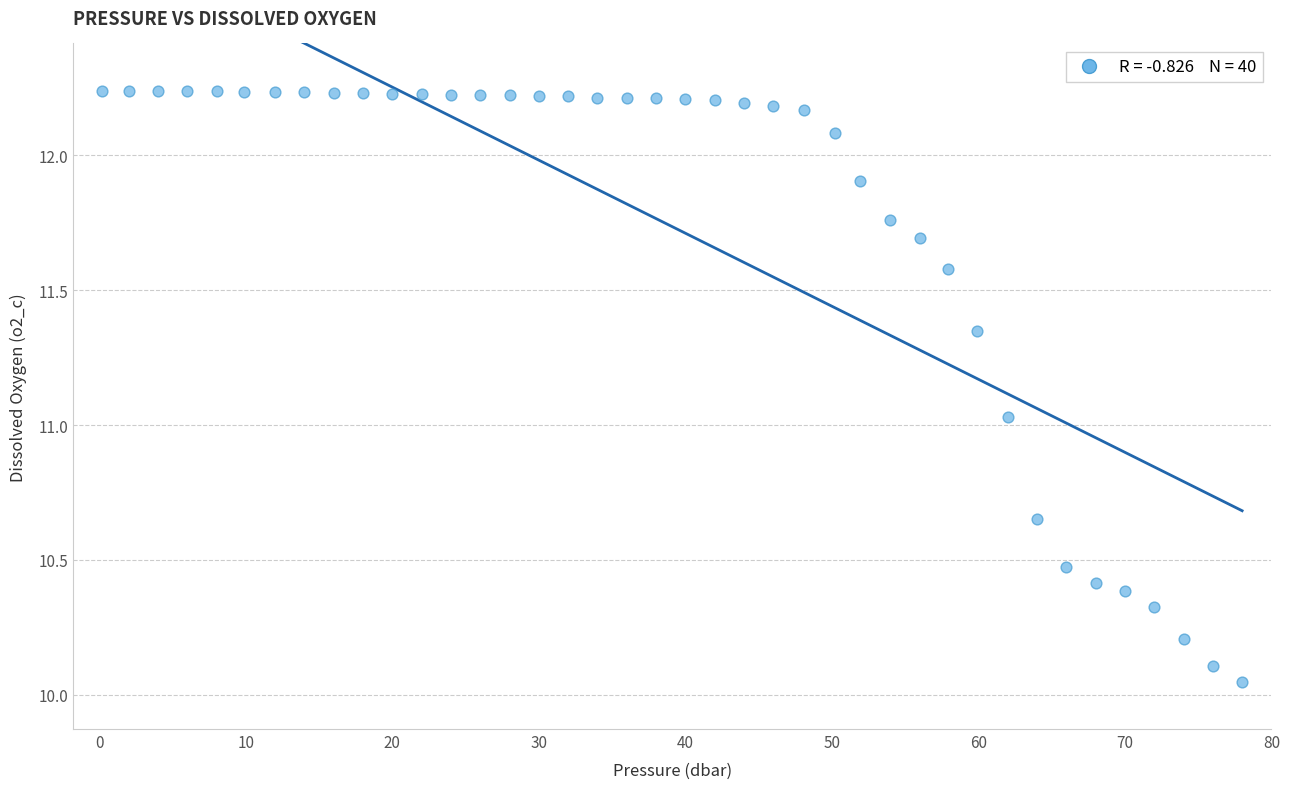

What is the range of X values (max minus min)?

77.8